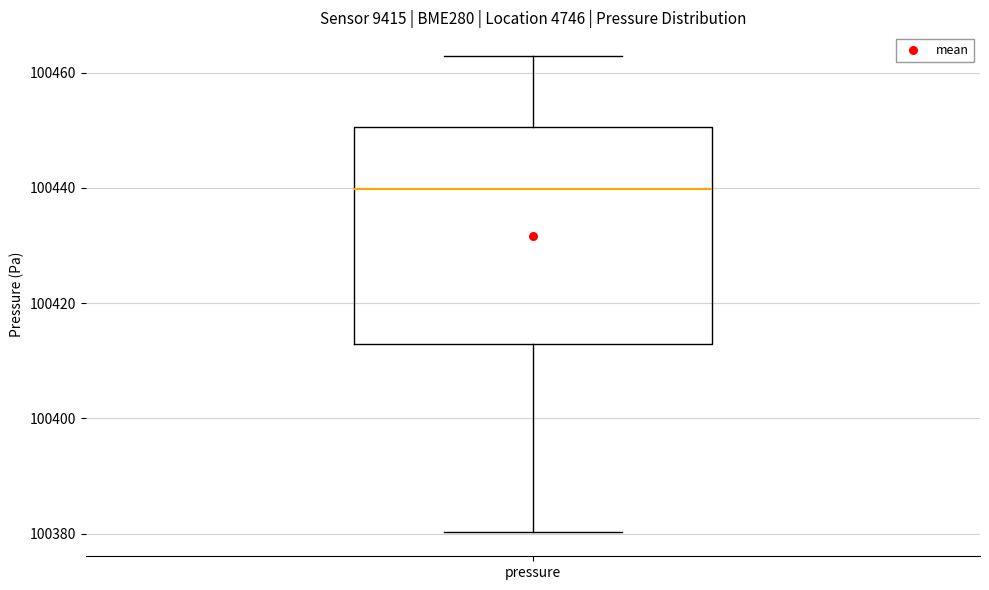

Where does the lower whisker of the box for pressure end on the y-axis? The values are not printed on the chart, so give them approximately, as read against the axis.

100380